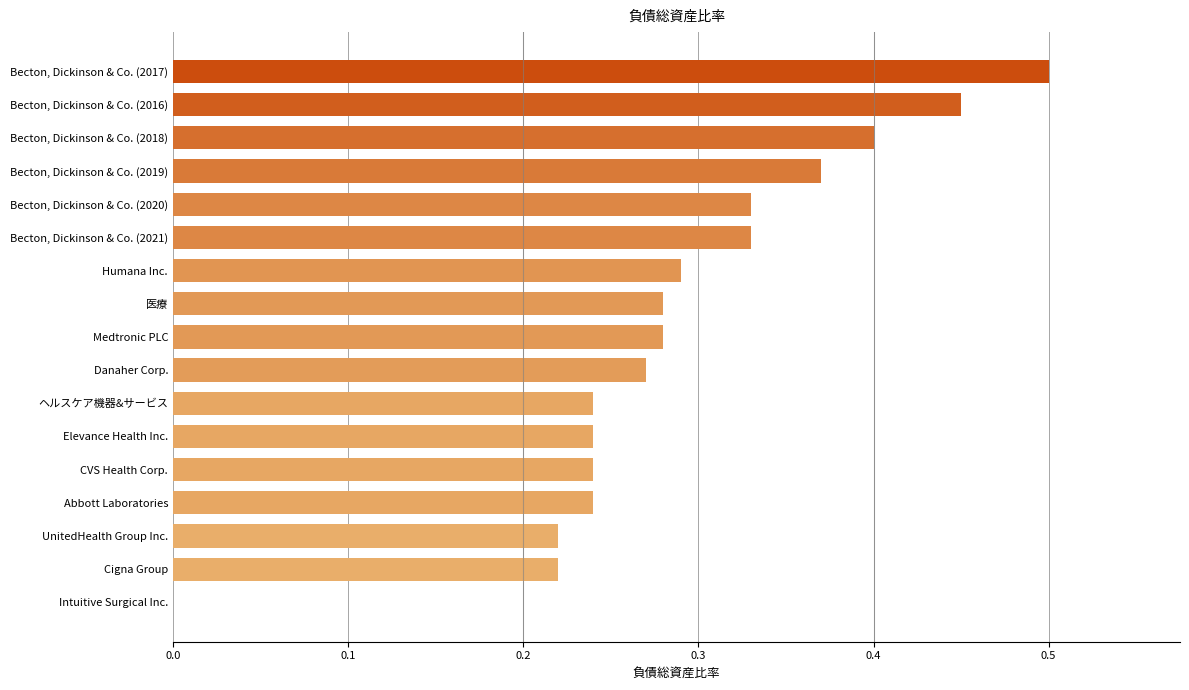

Between Becton, Dickinson & Co. (2019) and Medtronic PLC, which is larger?

Becton, Dickinson & Co. (2019)